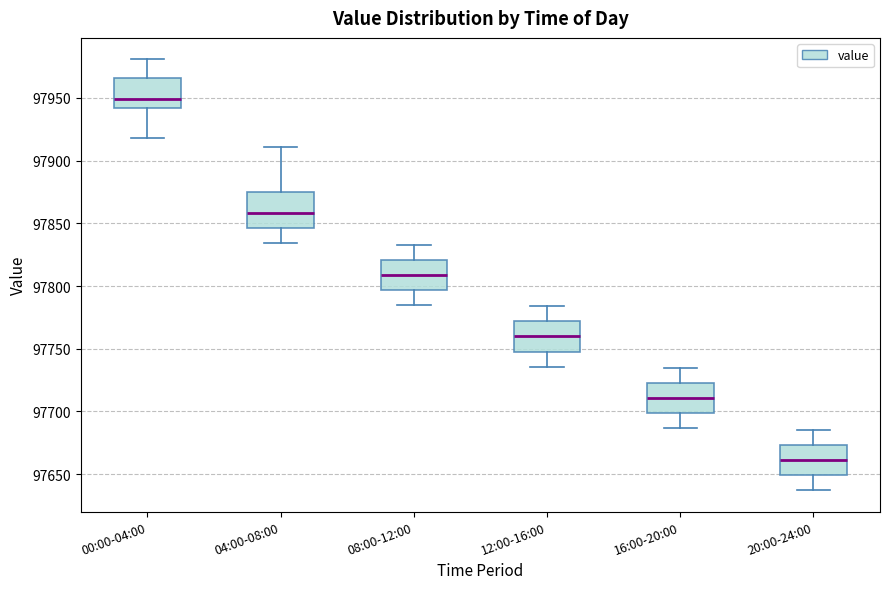

Reading left to right, transcribe this box plot: for each box, give where its median line is, the range the box spans, and where its two whiskers end, as read against the y-axis. The values are not printed on the chart, so give them approximately, as read against the axis.

00:00-04:00: median 97950, box 97940 to 97965, whiskers 97920 to 97980
04:00-08:00: median 97860, box 97845 to 97875, whiskers 97835 to 97910
08:00-12:00: median 97810, box 97795 to 97820, whiskers 97785 to 97835
12:00-16:00: median 97760, box 97750 to 97770, whiskers 97735 to 97785
16:00-20:00: median 97710, box 97700 to 97725, whiskers 97685 to 97735
20:00-24:00: median 97660, box 97650 to 97675, whiskers 97635 to 97685